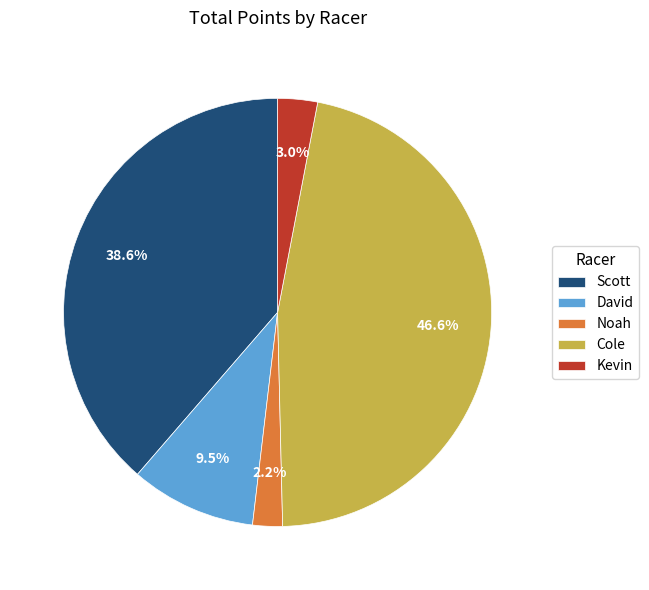

How many slices are in this pie chart?

5